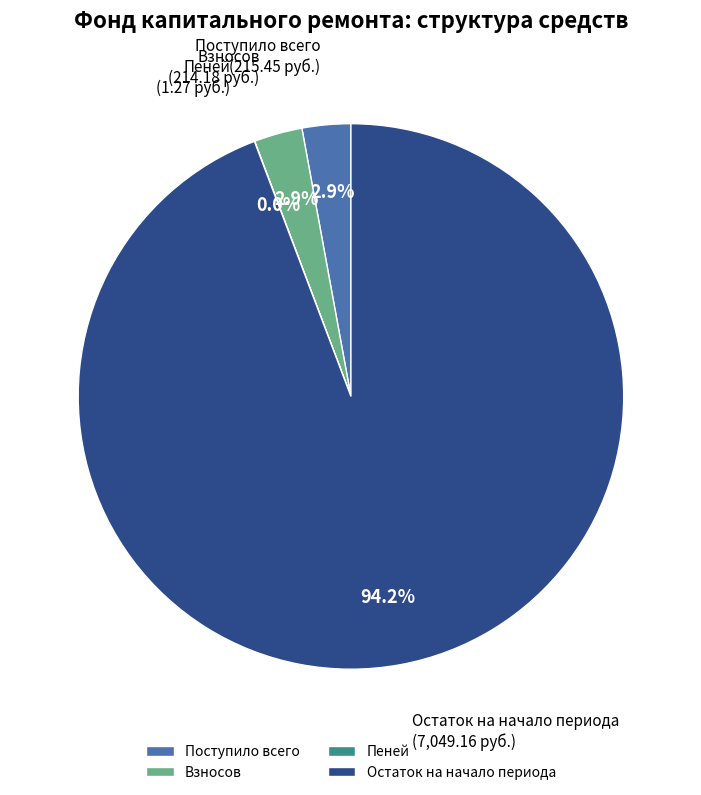

Between Взносов and Остаток на начало периода, which is larger?

Остаток на начало периода